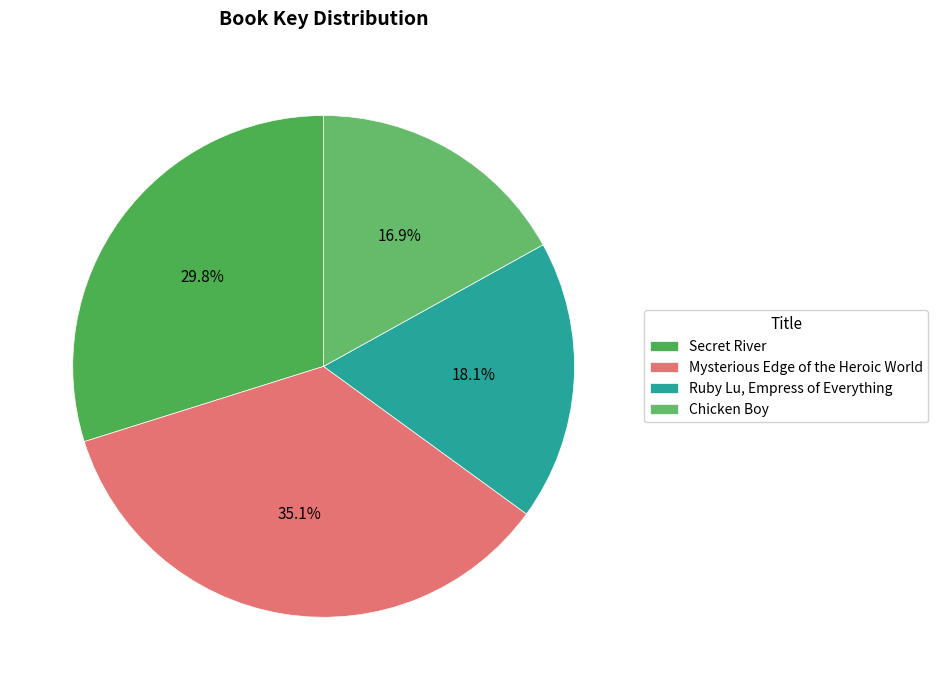

The Ruby Lu, Empress of Everything slice represents 12% of the pie. True or false?

False